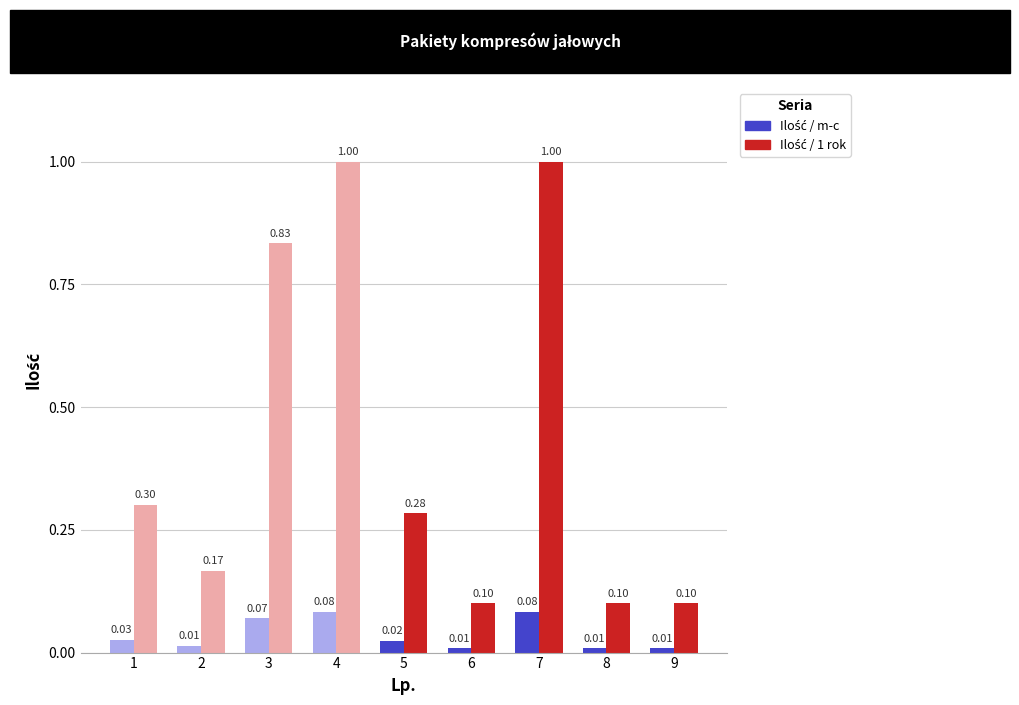

At how many categories does at least one series exceed 0?

9